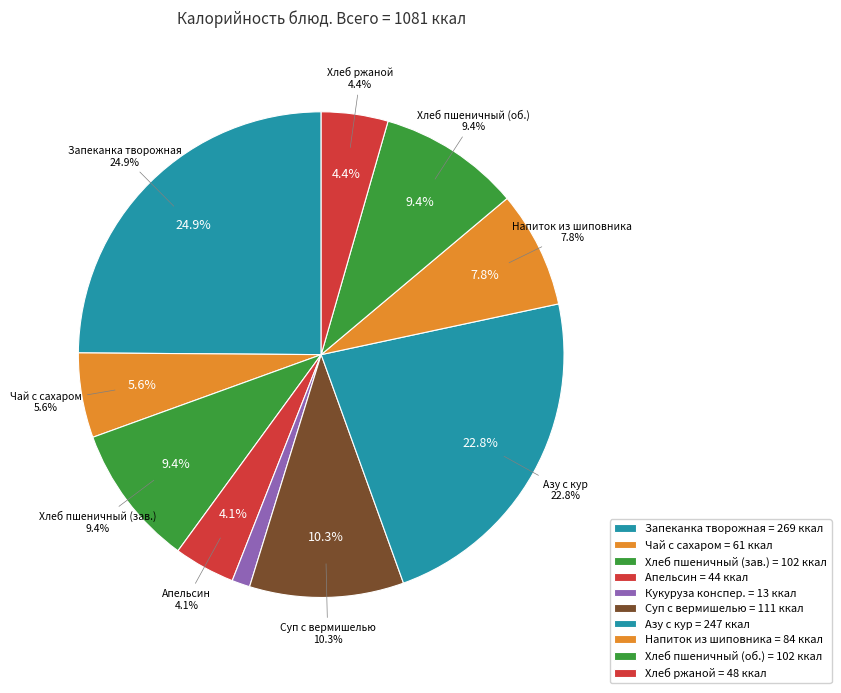

What percentage is the Азу с кур slice, to the nearest percent?

23%